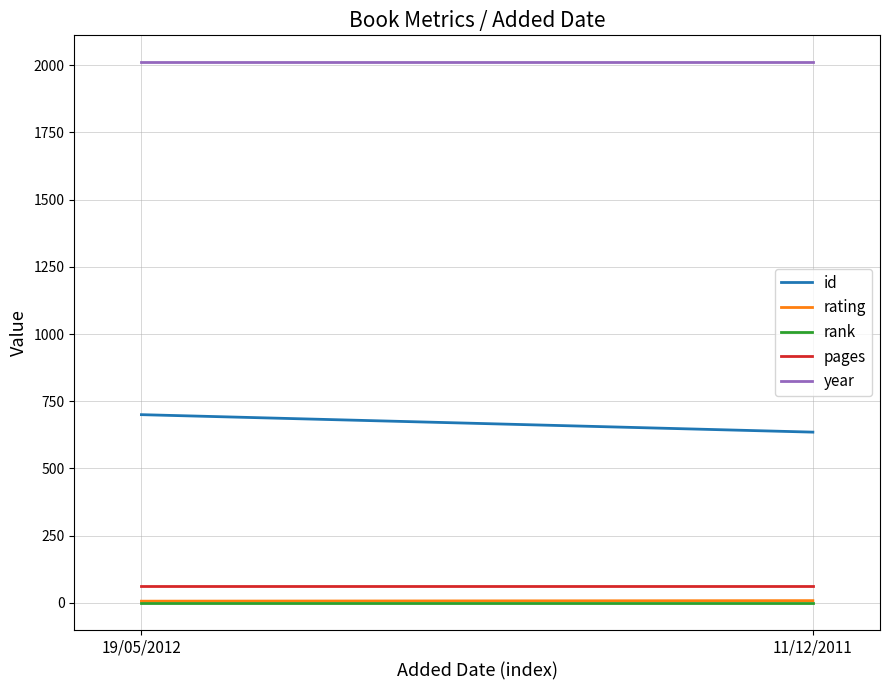

Where is pages nearest to the value 64?

19/05/2012